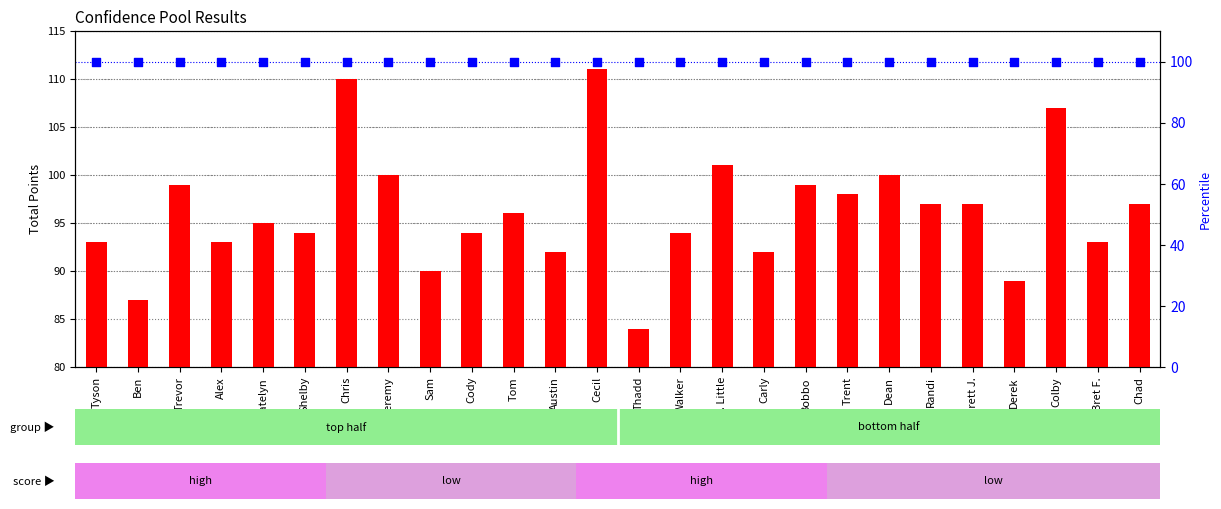

At which category is the sum across all series the highest?

Cecil